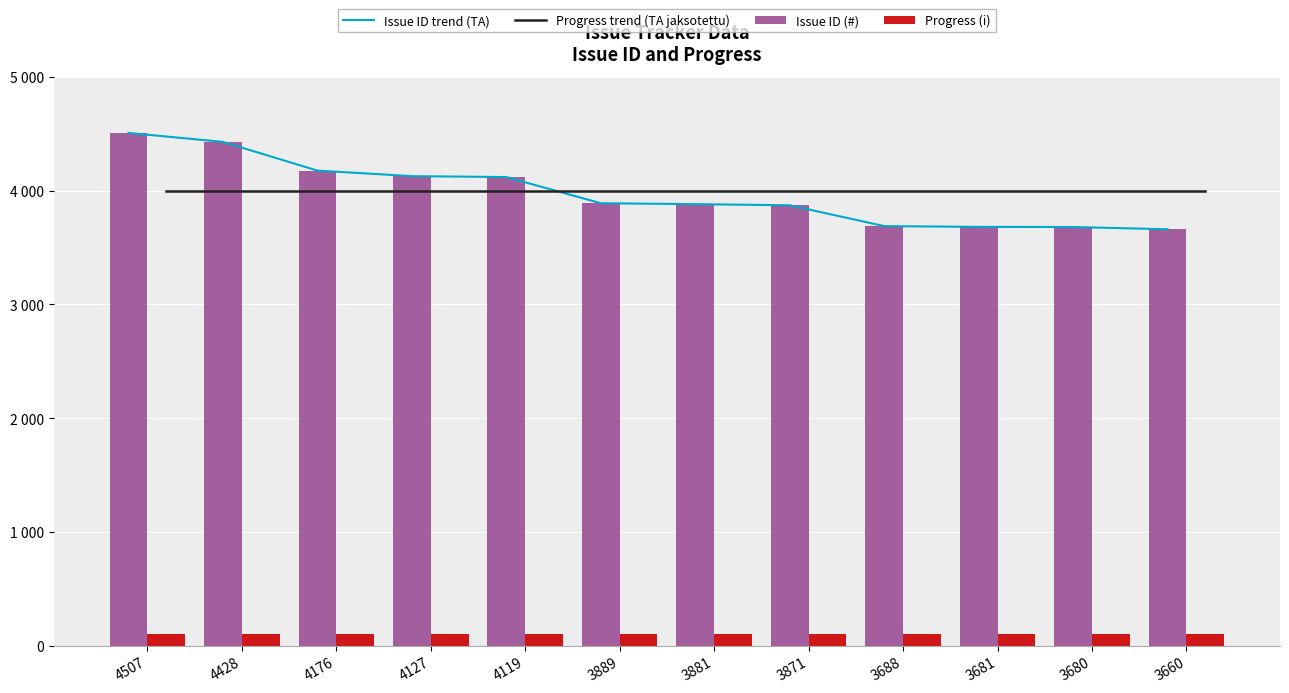

What is the minimum value for Progress (i)?

100